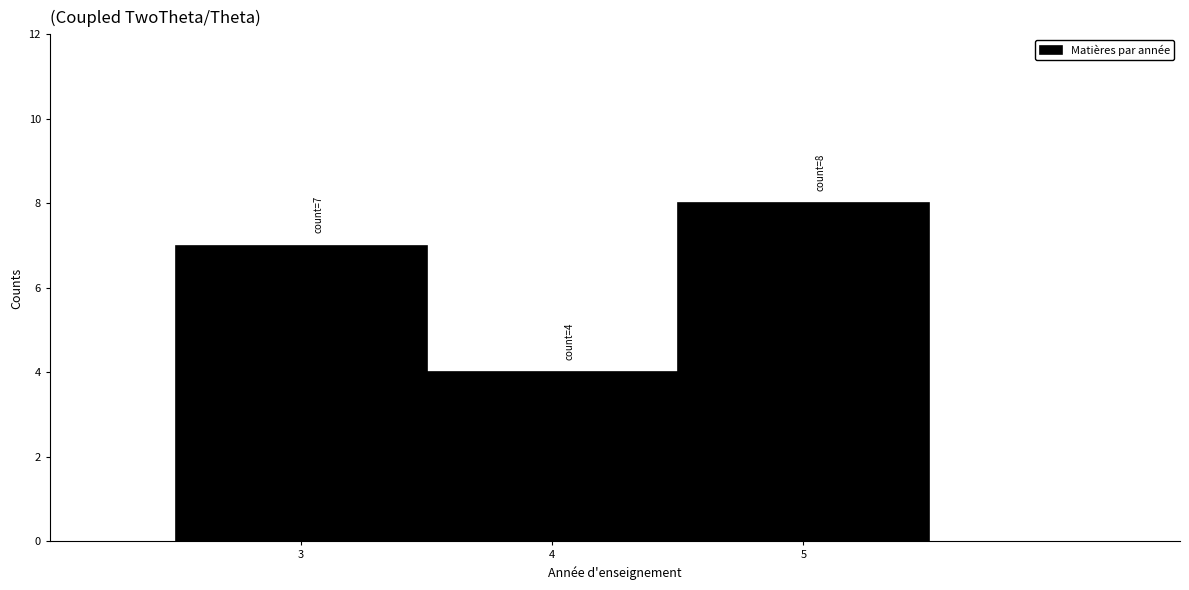

Which range on the x-axis has the tallest bar?

4.5 to 5.5